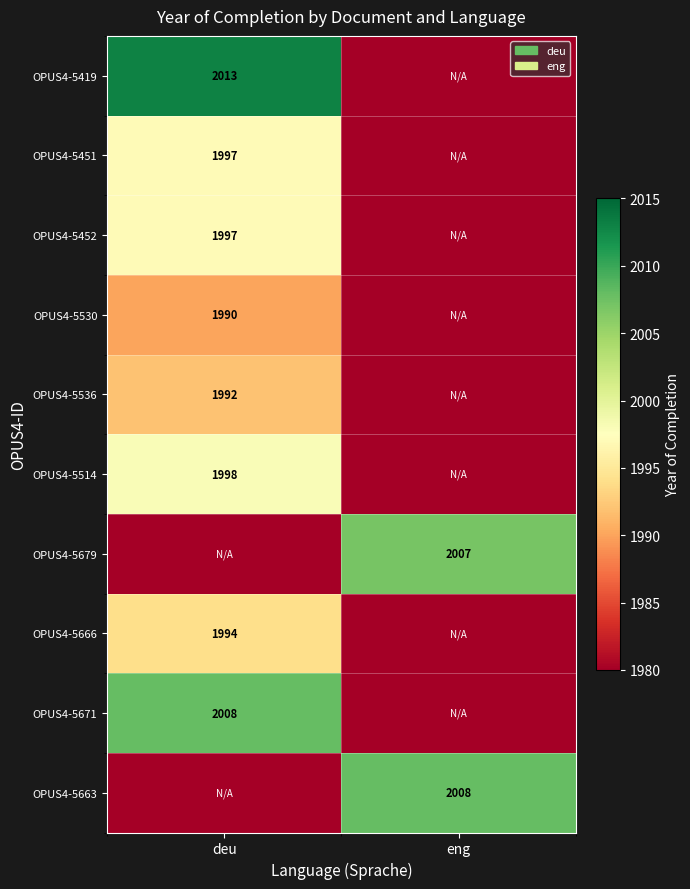

True or false: OPUS4-5514 has a value of 1998 at deu.

True